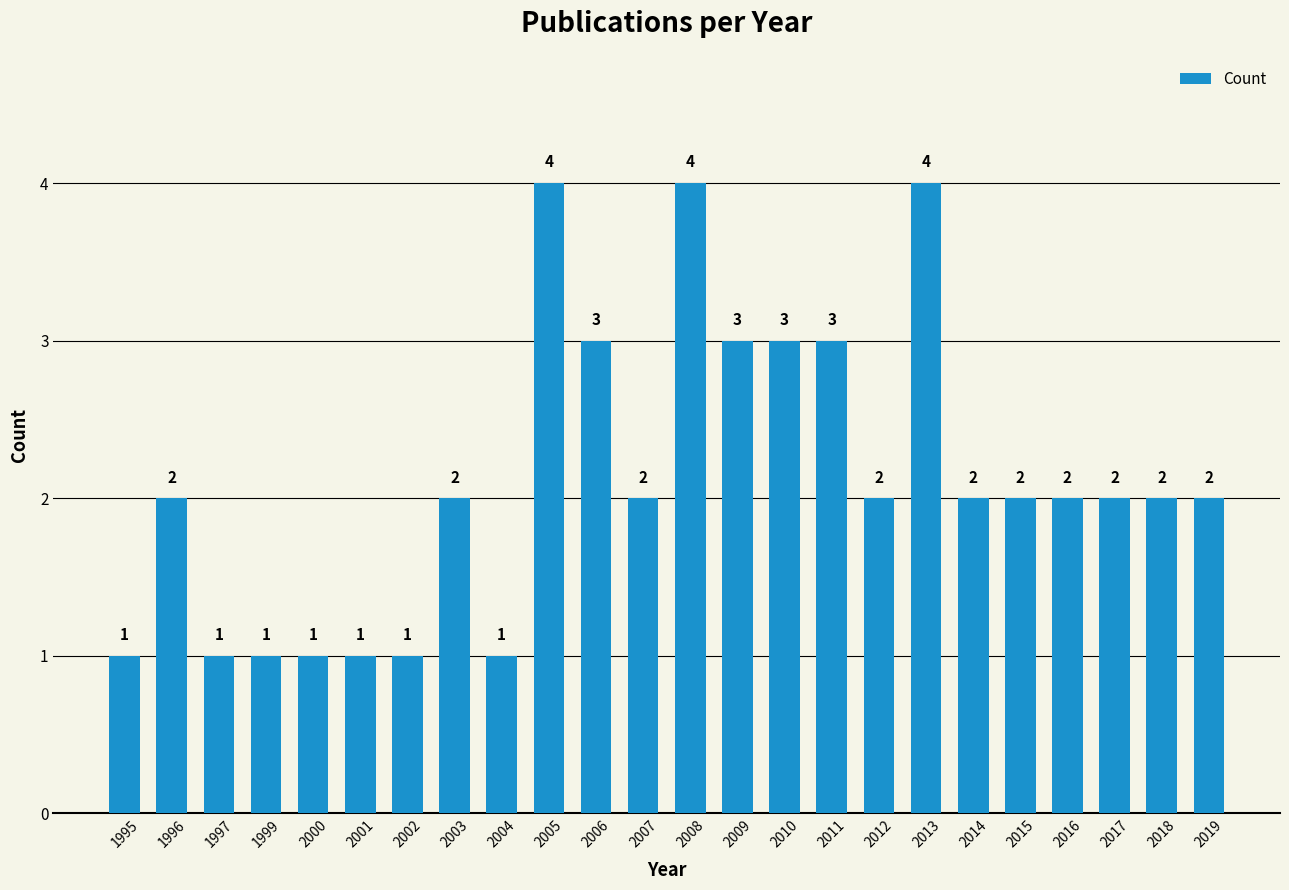

Reading left to right, transcribe all the data shown in this chart.

1	2	1	1	1	1	1	2	1	4	3	2	4	3	3	3	2	4	2	2	2	2	2	2